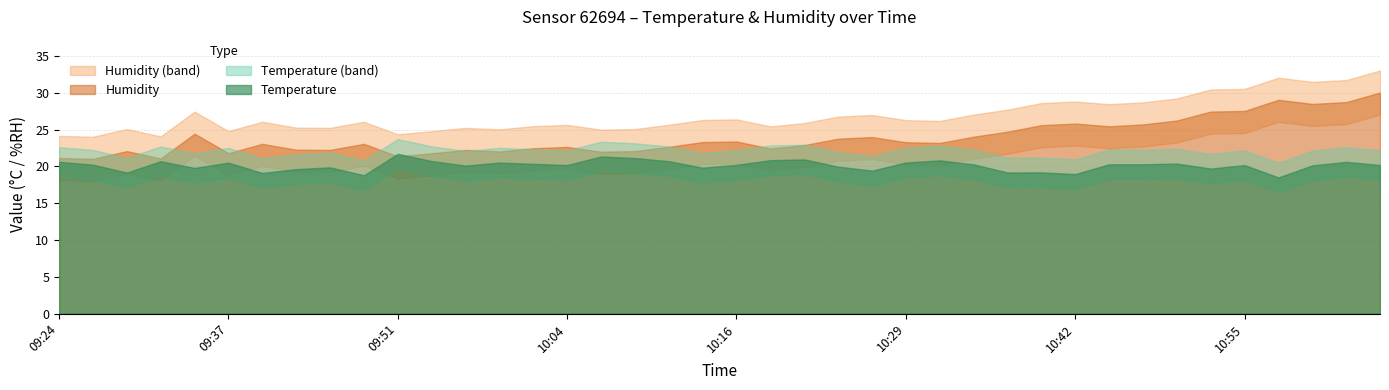

What is the average value of the temperature series?

20.2